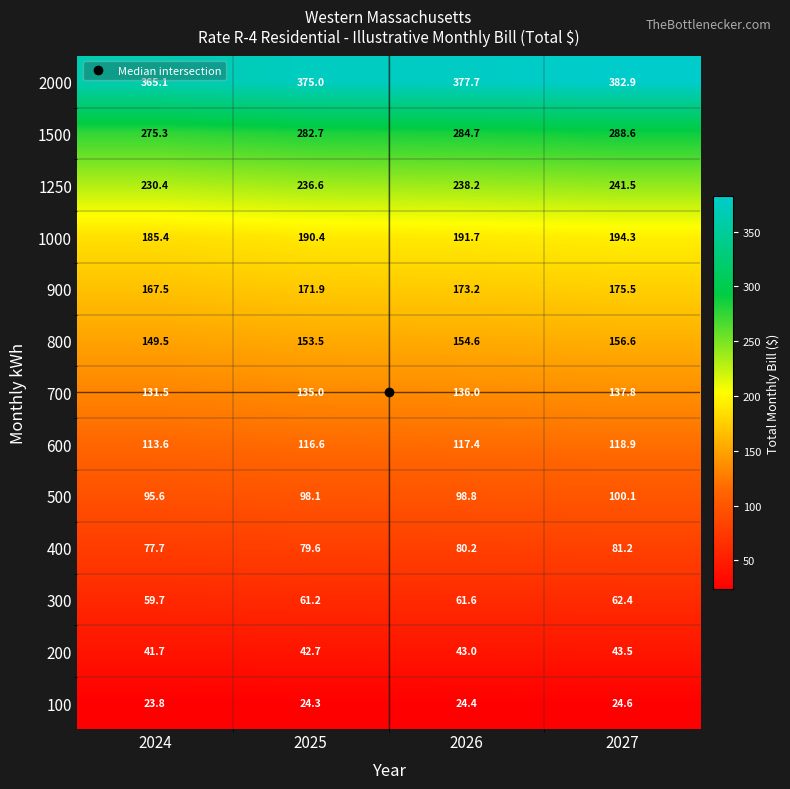

What is the smallest value displayed?

23.8